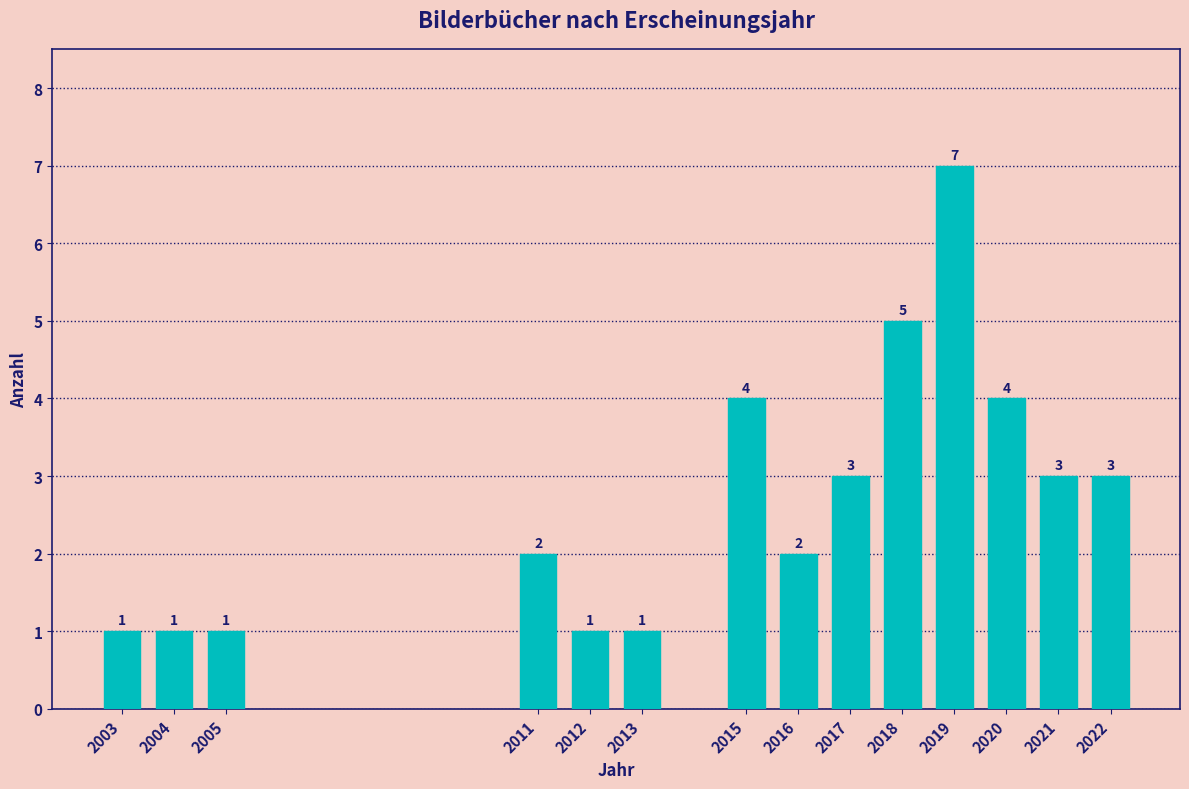

Reading right to left, list all the values displayed in this chart.

2022=3	2021=3	2020=4	2019=7	2018=5	2017=3	2016=2	2015=4	2013=1	2012=1	2011=2	2005=1	2004=1	2003=1